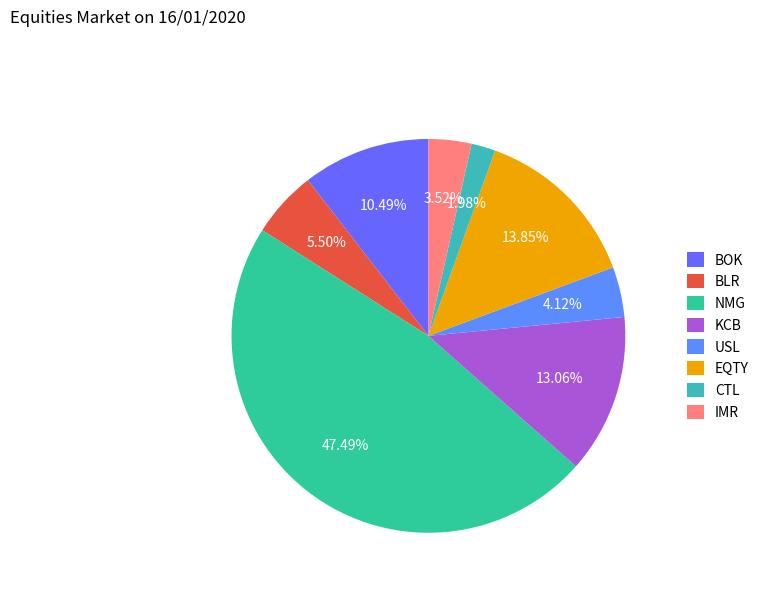

Is there a majority slice in this chart?

No